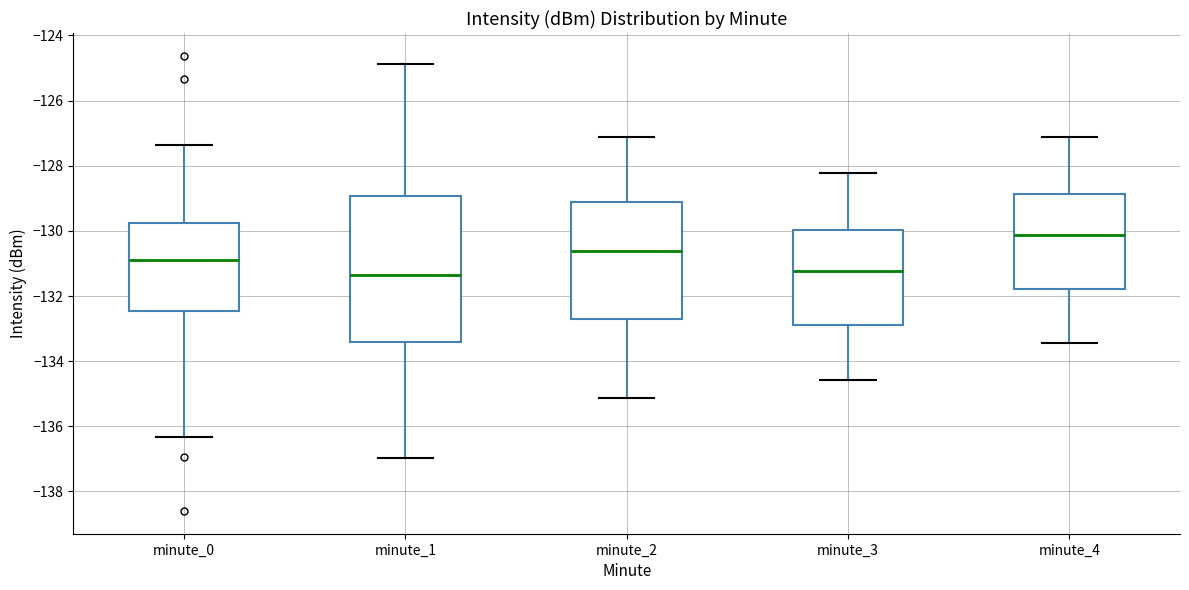

Which box is the tallest, from its lower edge to its upper edge?

minute_1